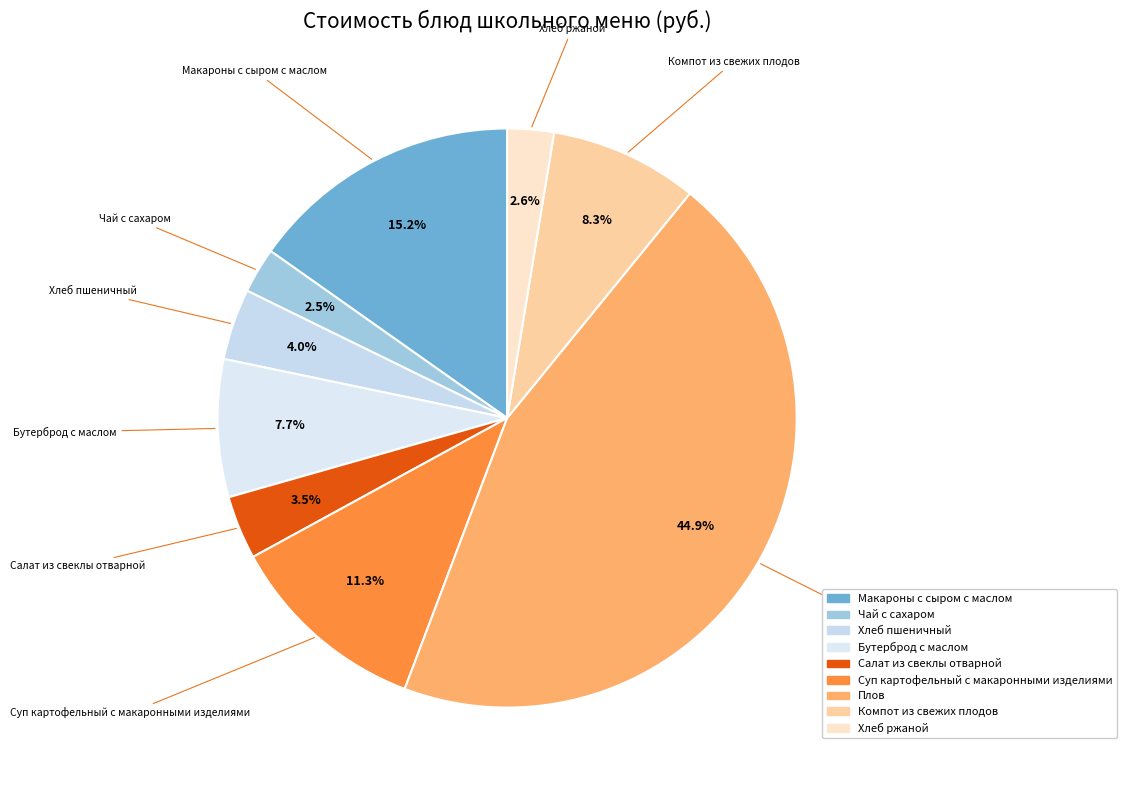

Which slice is the largest?

Плов